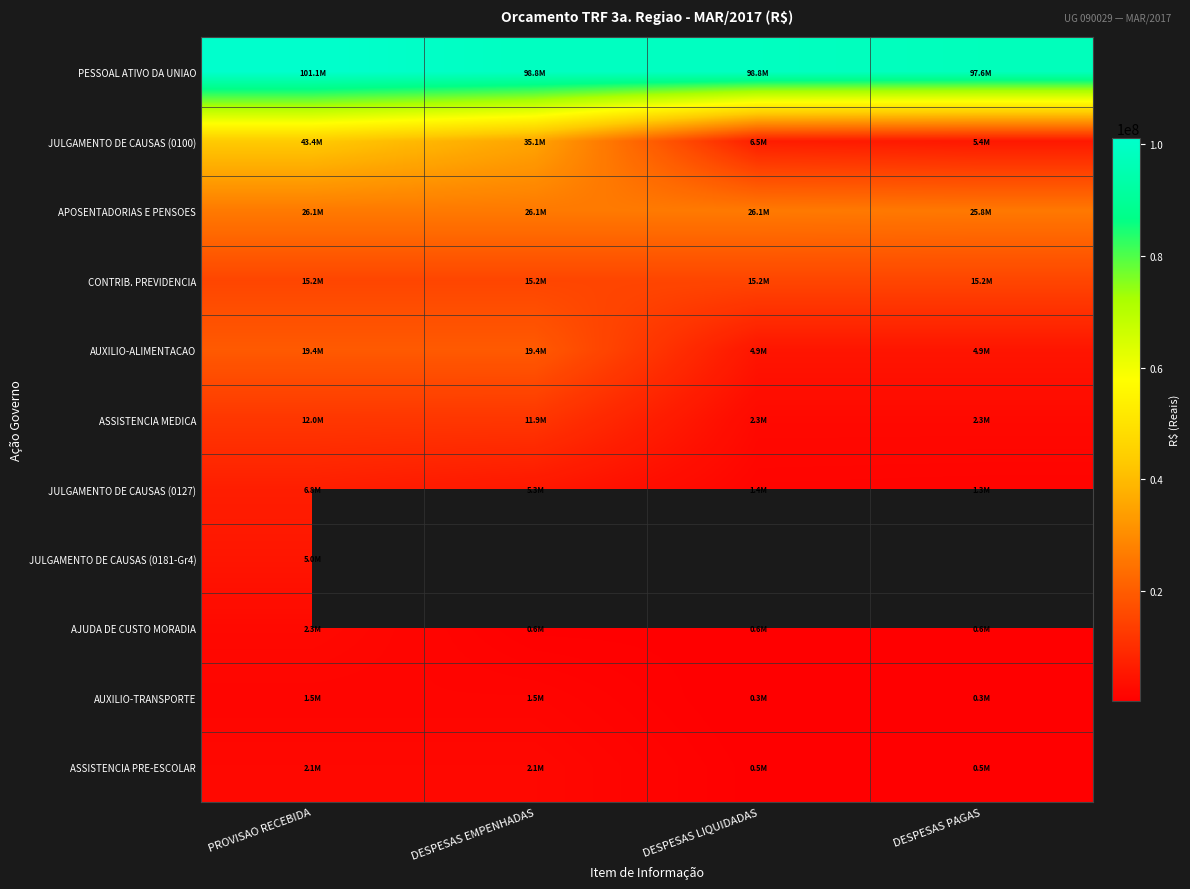

What is the minimum value shown in the chart?

276274.3